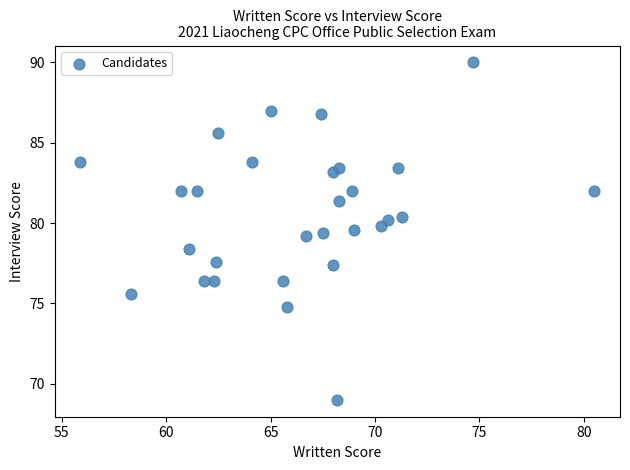

What is the range of Y values (max minus min)?

21.0